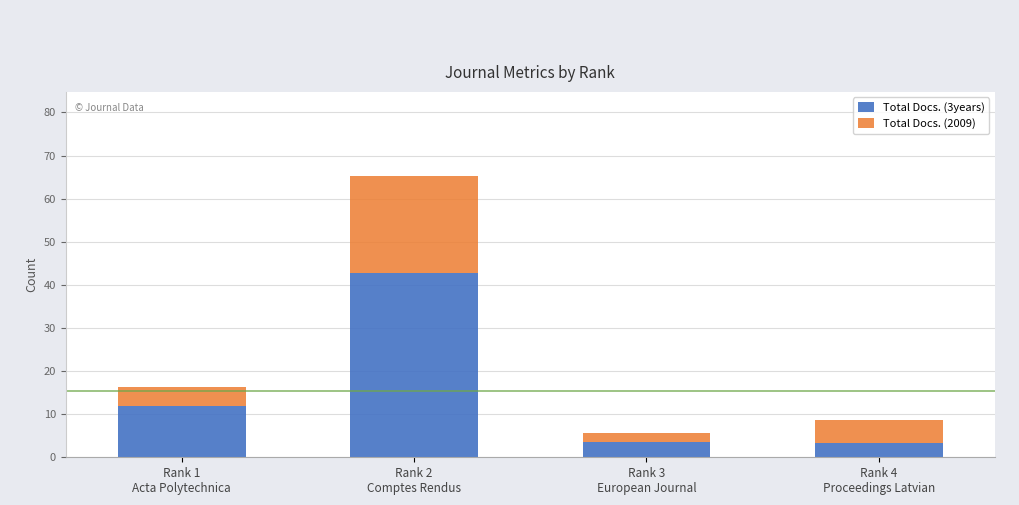

True or false: Total Docs. (3years) has a value of 3.4 at Rank 4
Proceedings Latvian.

True